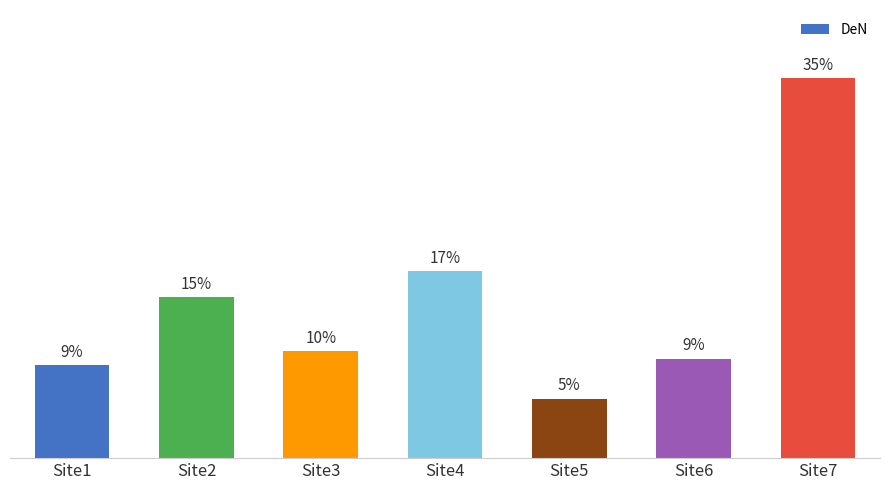

What is the change in value from Site4 to Site7?

+219.4